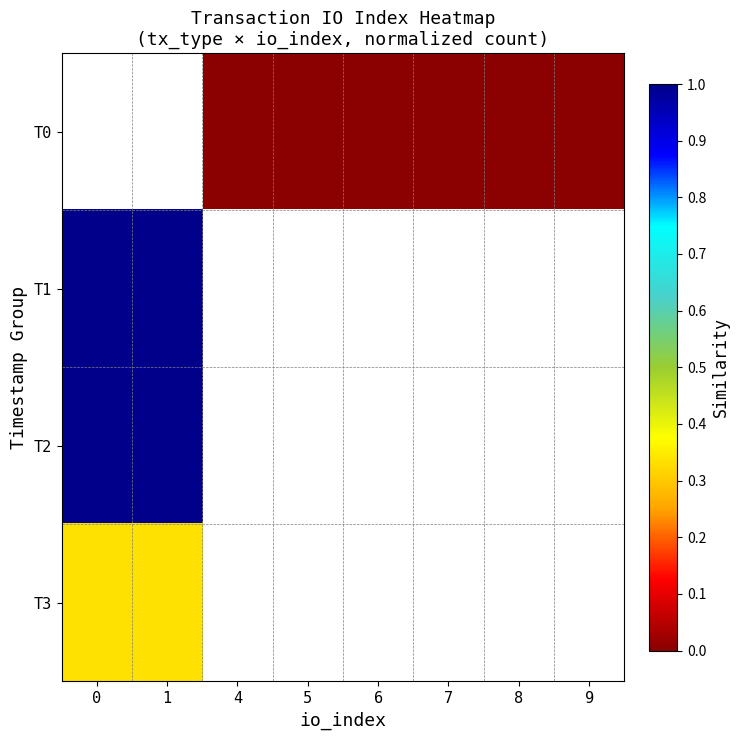

Which has a higher value, 9 or 5?

9